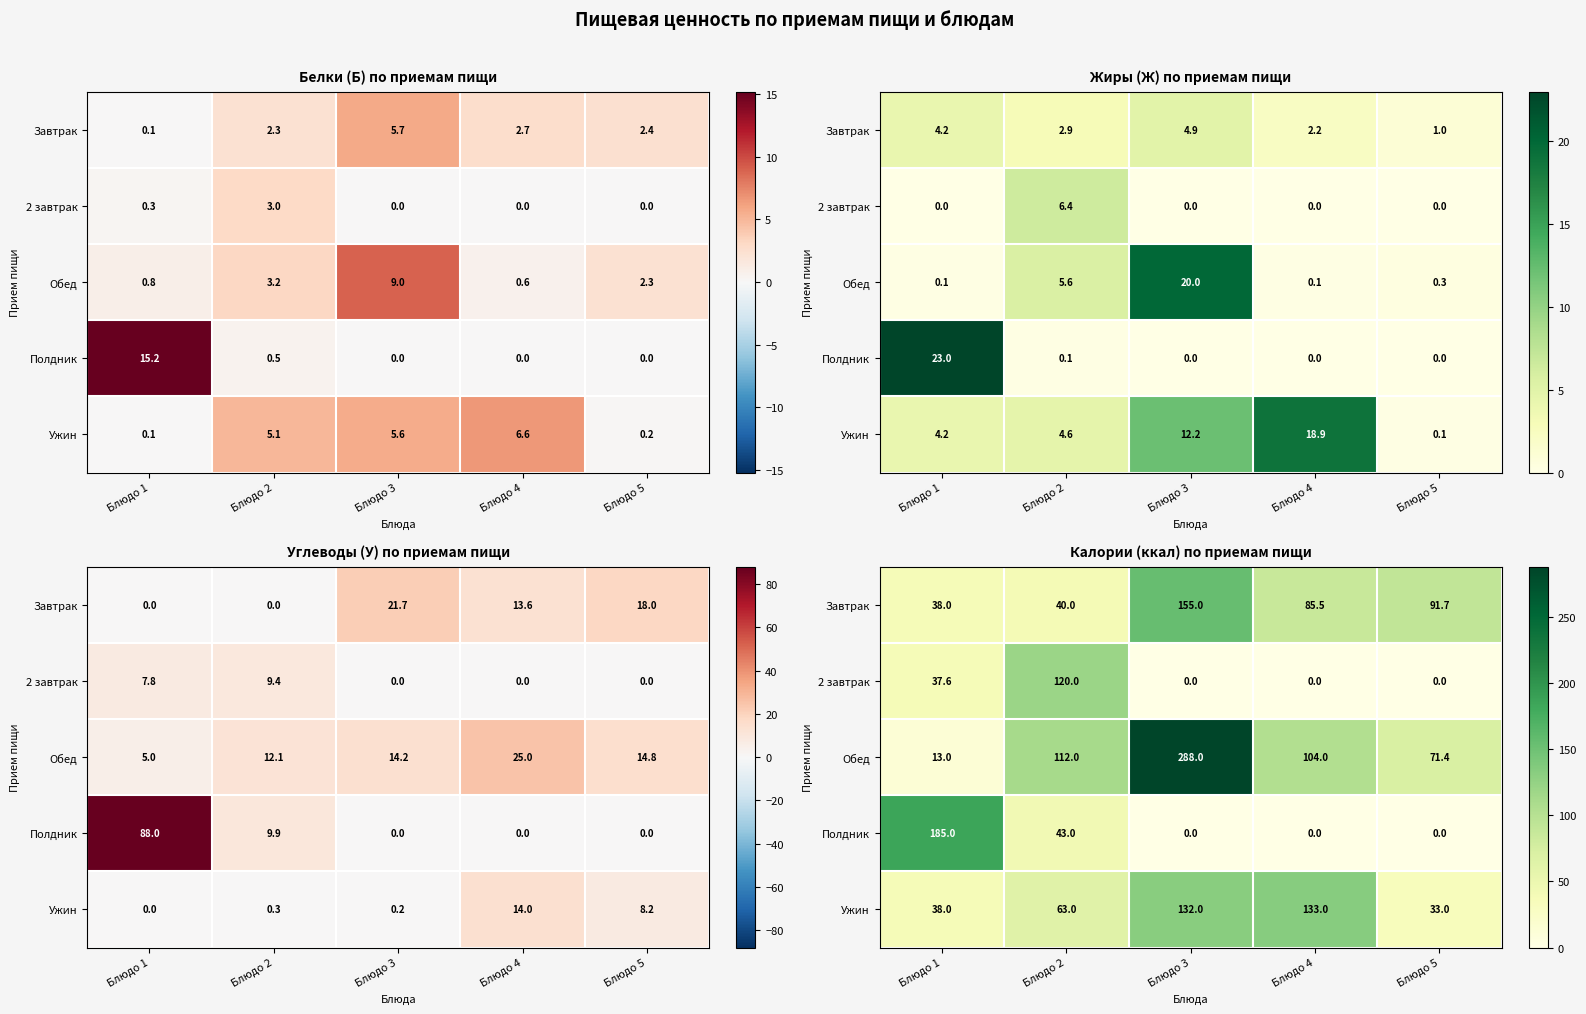

The Ужин series shows 29.2 at Блюдо 2. True or false?

False